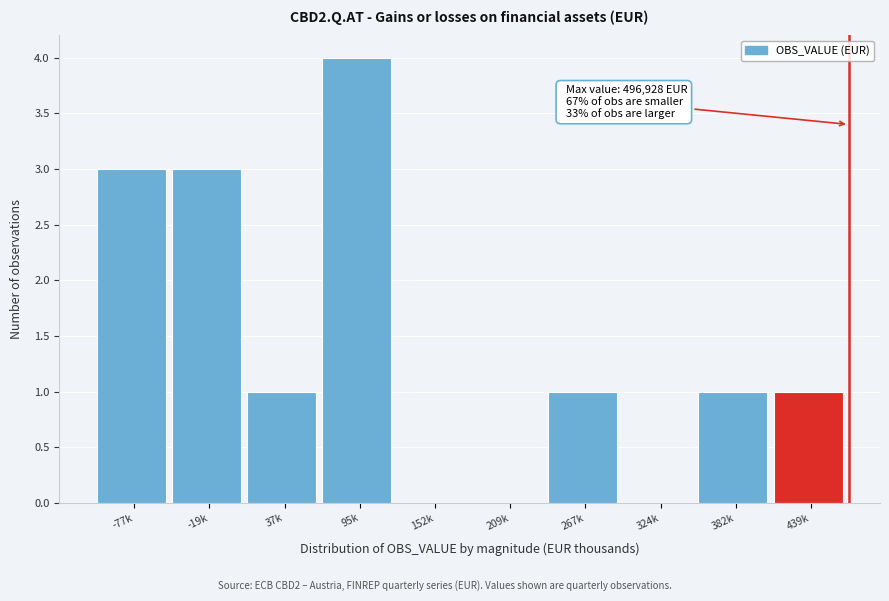

Reading left to right, list all the values displayed in this chart.

-77k=3	-19k=3	37k=1	95k=4	152k=0	209k=0	267k=1	324k=0	382k=1	439k=1